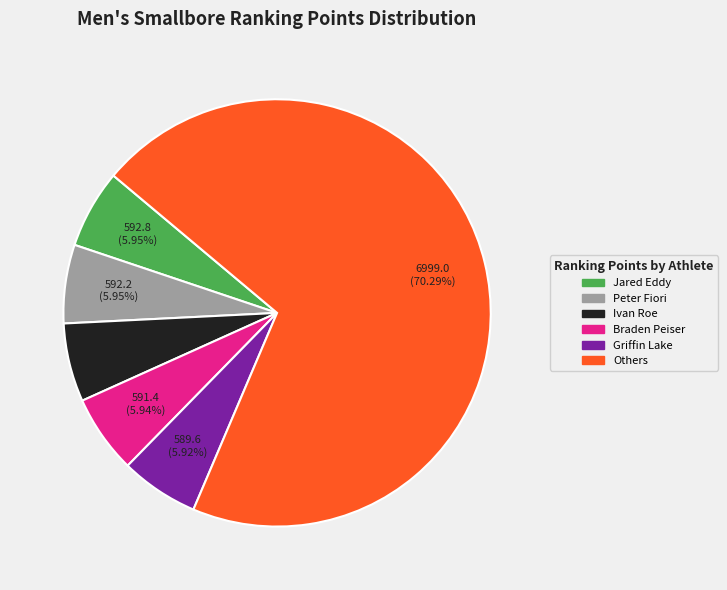

Does any single category account for the majority?

Yes